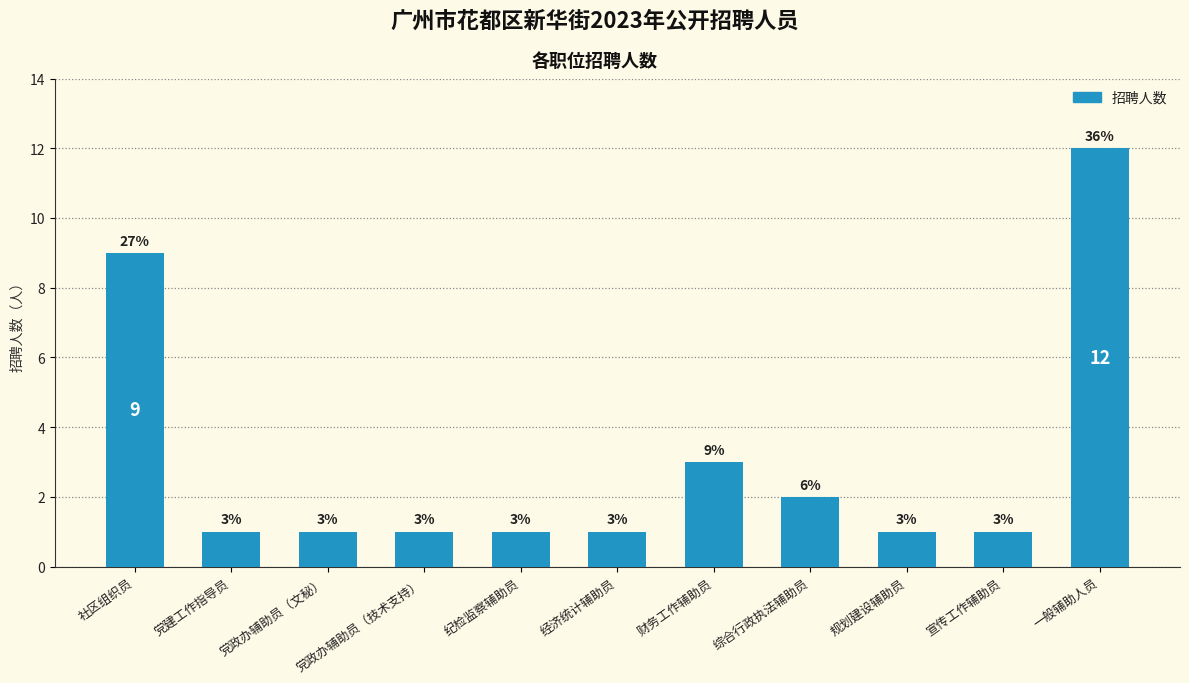

How many bars are there in total?

11